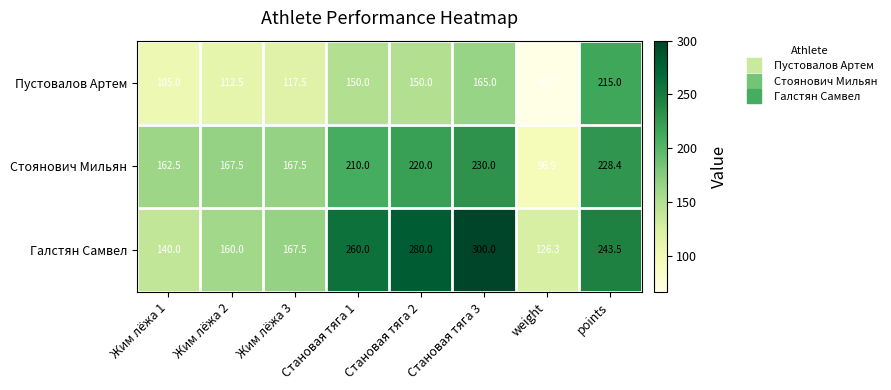

Rank the series at weight from lowest to highest value.

Пустовалов Артем, Стоянович Мильян, Галстян Самвел